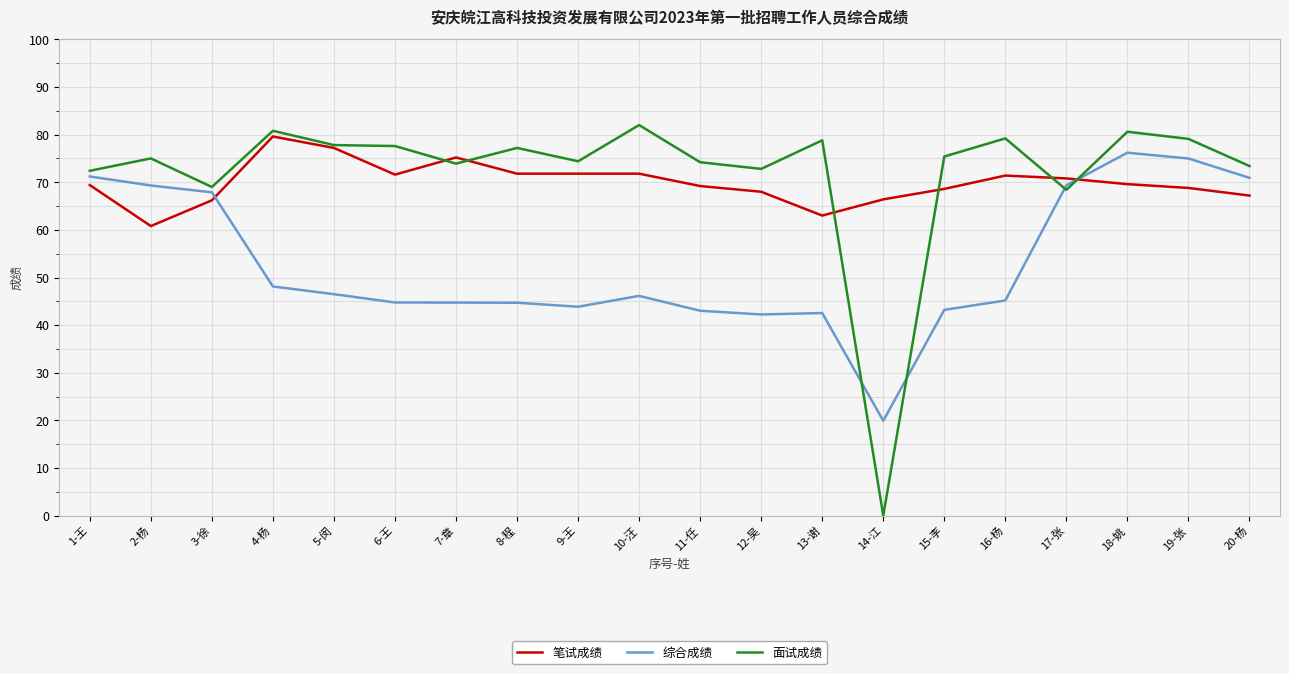

What is the total value across all series at 17-张?

208.6